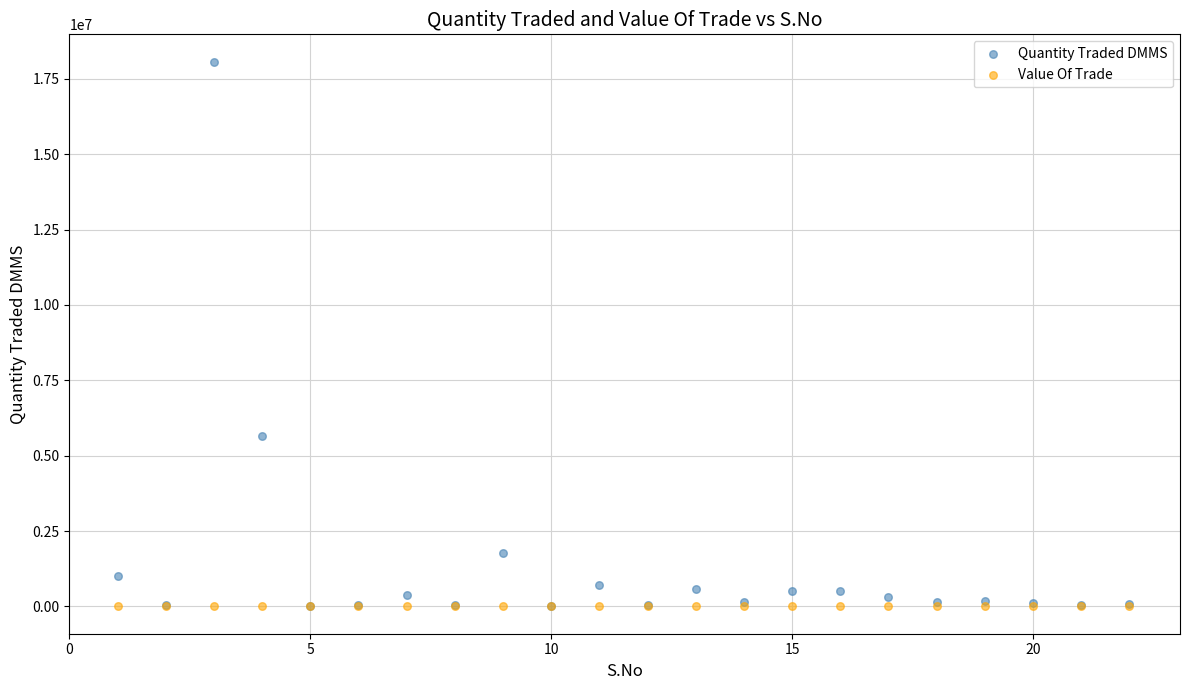

In the Quantity Traded DMMS series, what Y value is closest to 9043985?

5657509.0